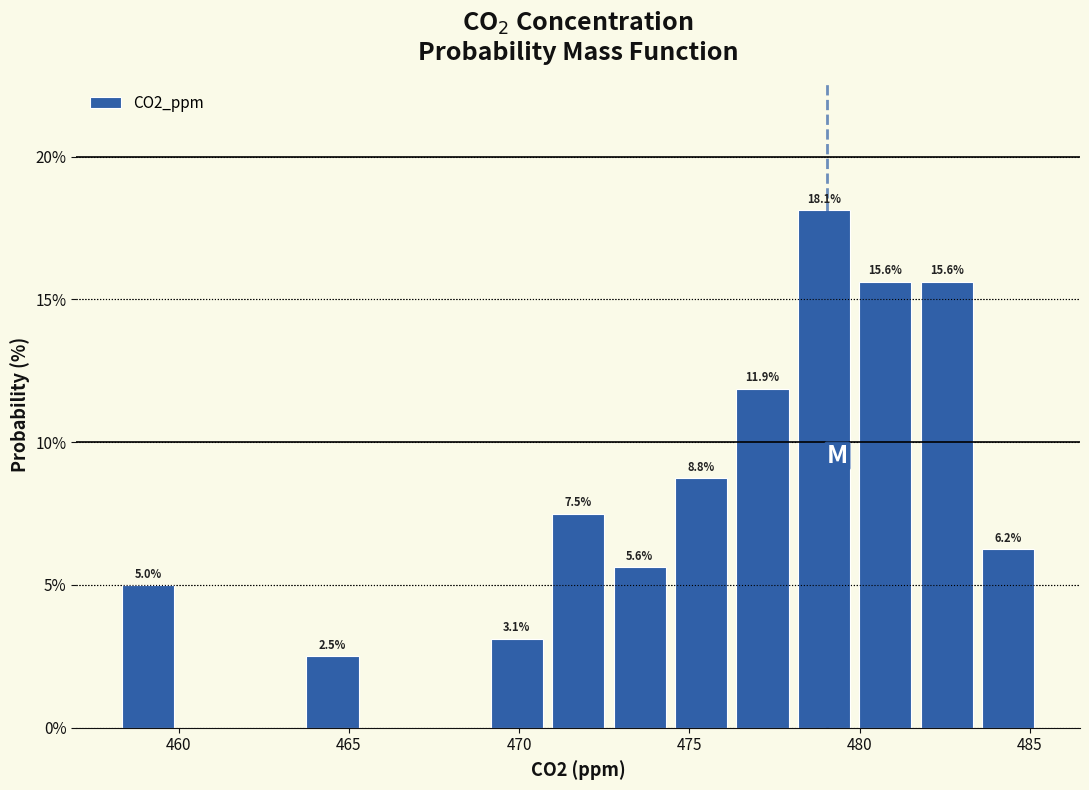

Around what value on the x-axis is the tallest bar? Give the approximate position of its centre, as read against the axis.

479.0